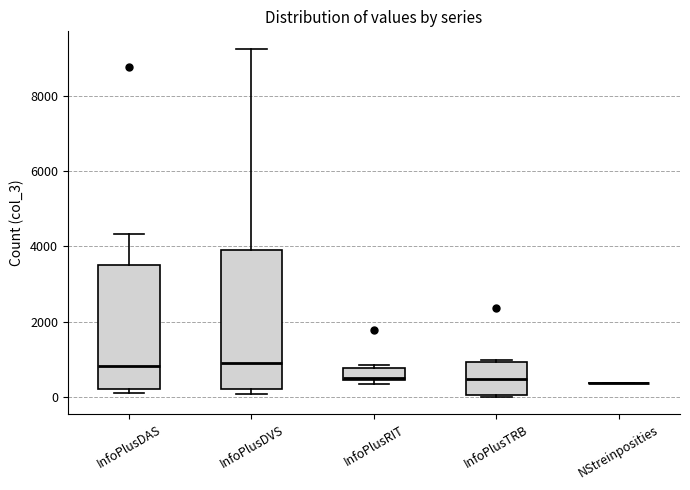

Reading left to right, transcribe this box plot: for each box, give where its median line is, the range the box spans, and where its two whiskers end, as read against the y-axis. The values are not printed on the chart, so give them approximately, as read against the axis.

InfoPlusDAS: median 800, box 200 to 3600, whiskers 0 to 4400
InfoPlusDVS: median 1000, box 200 to 4000, whiskers 0 to 9200
InfoPlusRIT: median 400, box 400 to 800, whiskers 400 (just below the box's lower edge) to 800 (just above the box's upper edge)
InfoPlusTRB: median 400, box 0 to 1000, whiskers 0 to 1000
NStreinposities: box collapsed to a line at 400, whiskers 400 to 400